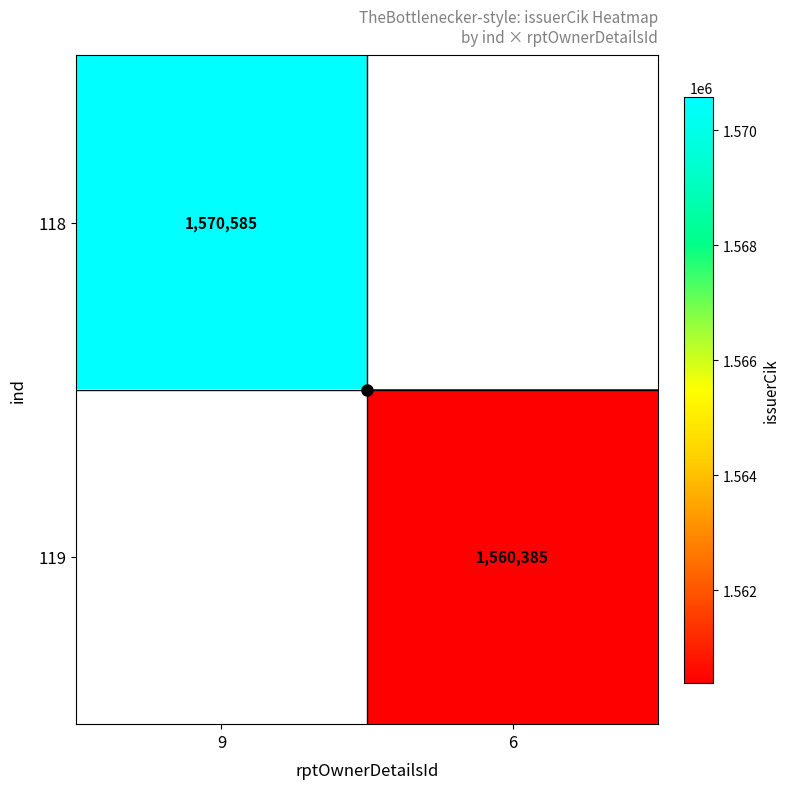

What is the greatest value displayed?

1570585.0